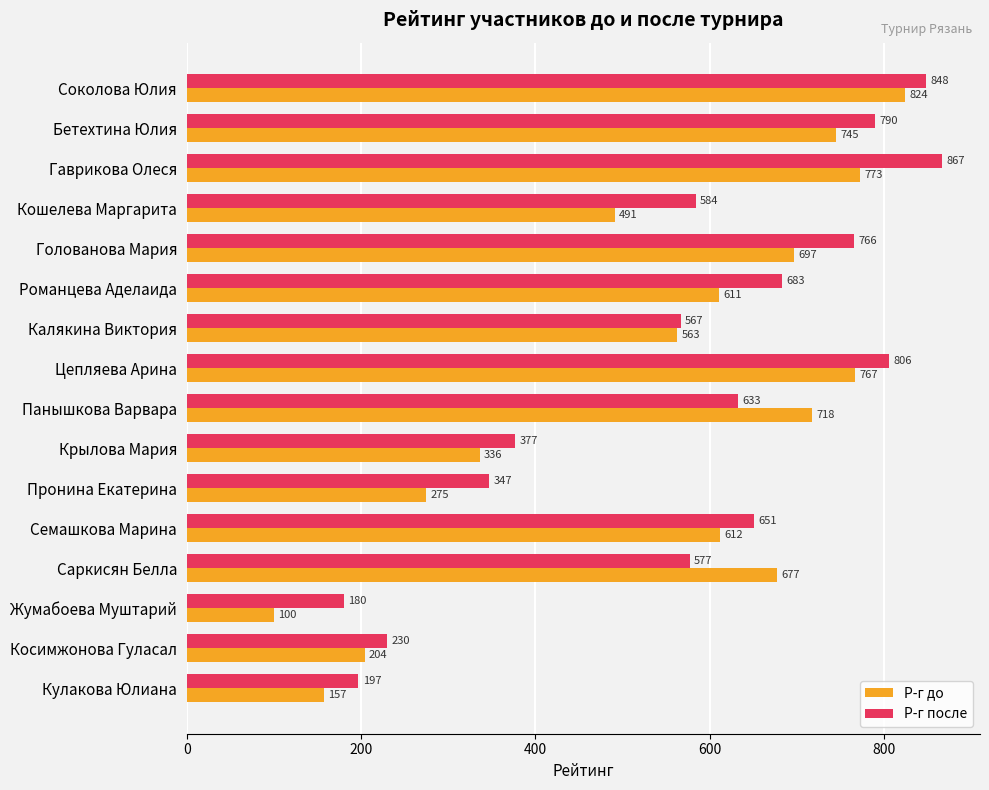

At how many categories does at least one series exceed 203?

14